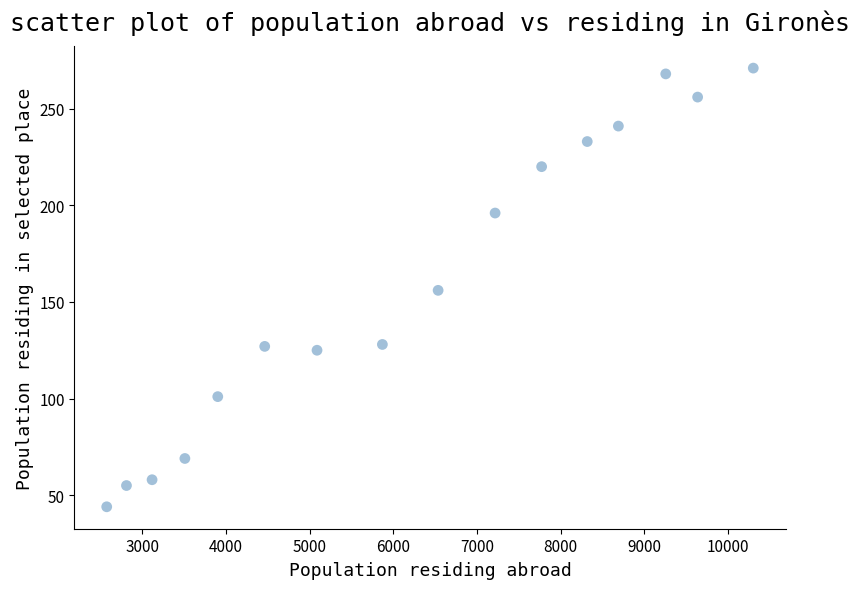

What is the range of X values (max minus min)?

7726